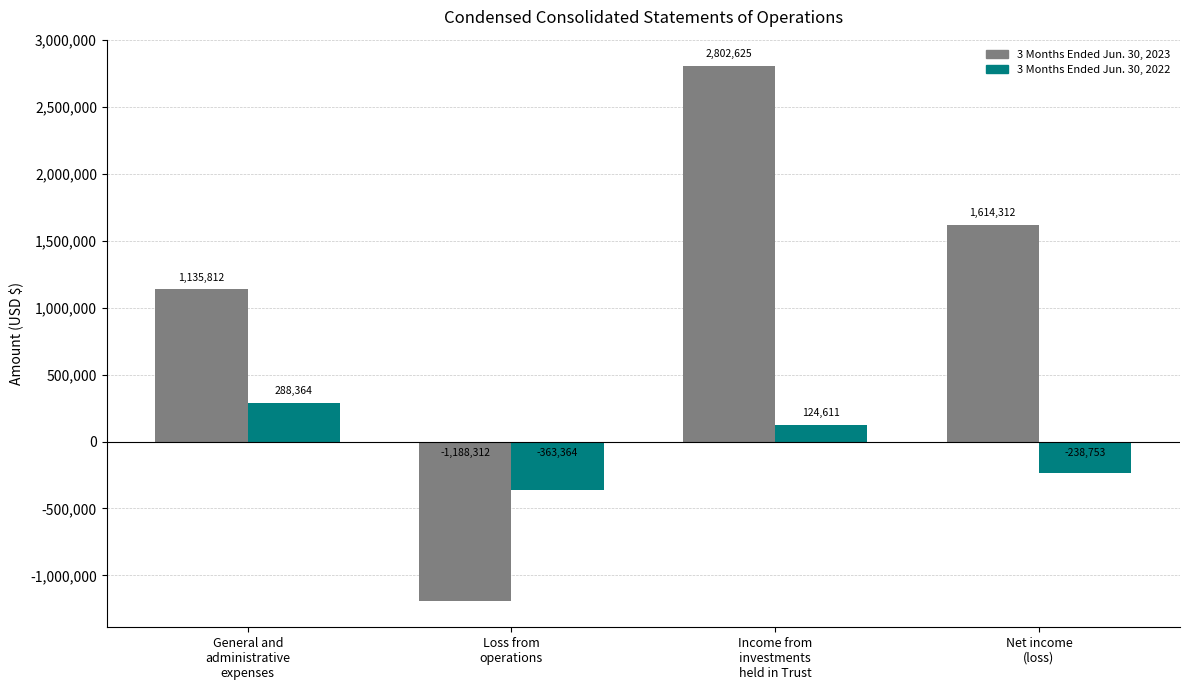

Is it true that 3 Months Ended Jun. 30, 2022 equals -429177 at Net income
(loss)?

False